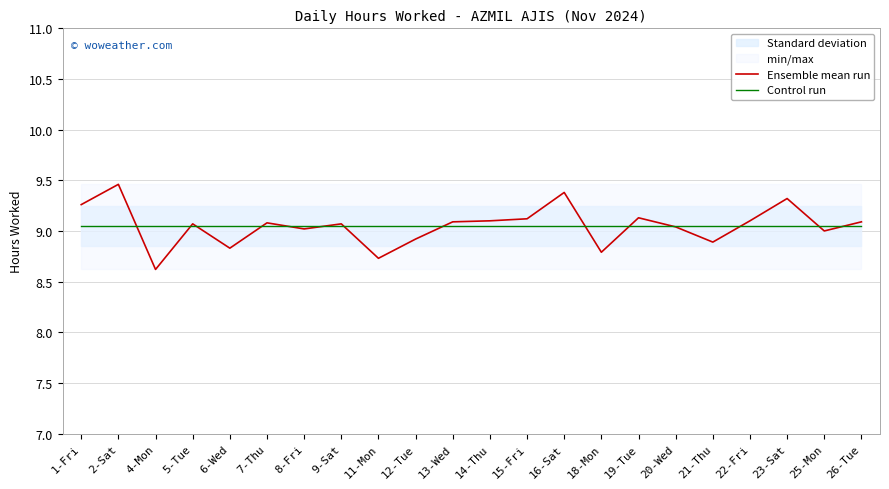

What is the value of the Control run point at the 21st from the left?

9.1